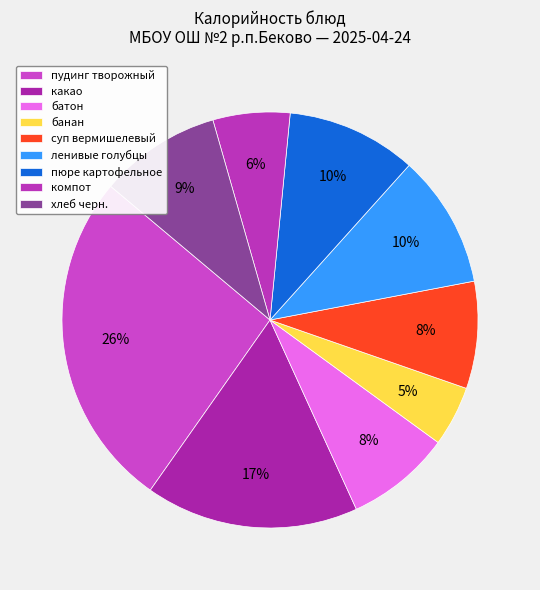

Which category has the smallest portion of the pie?

банан